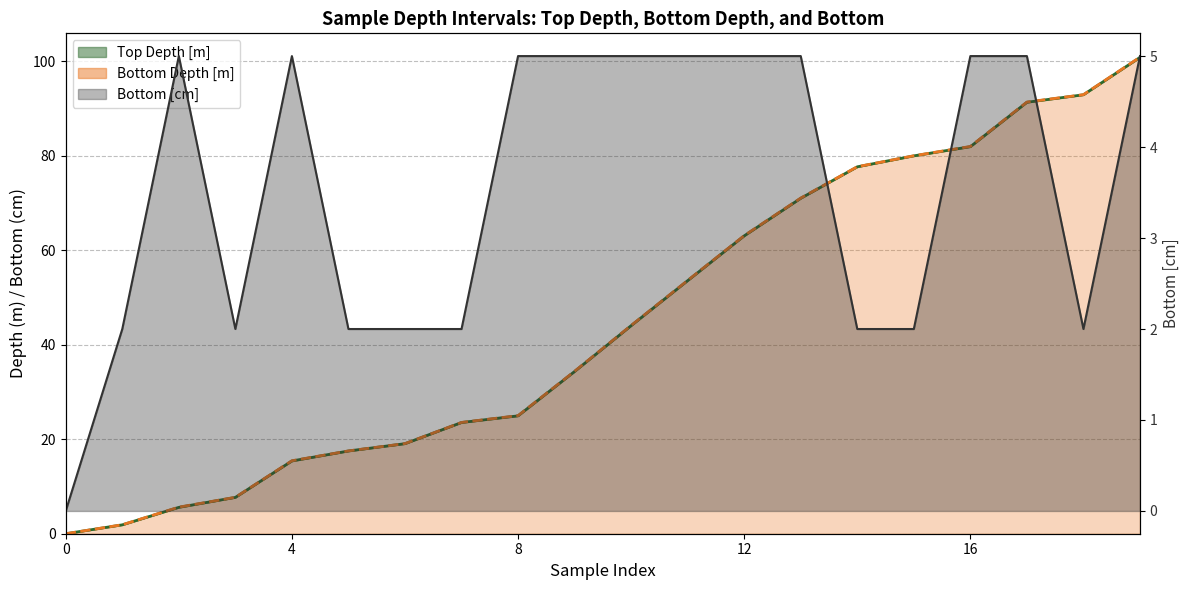

At which label does Top Depth [m] first exceed 44?

10